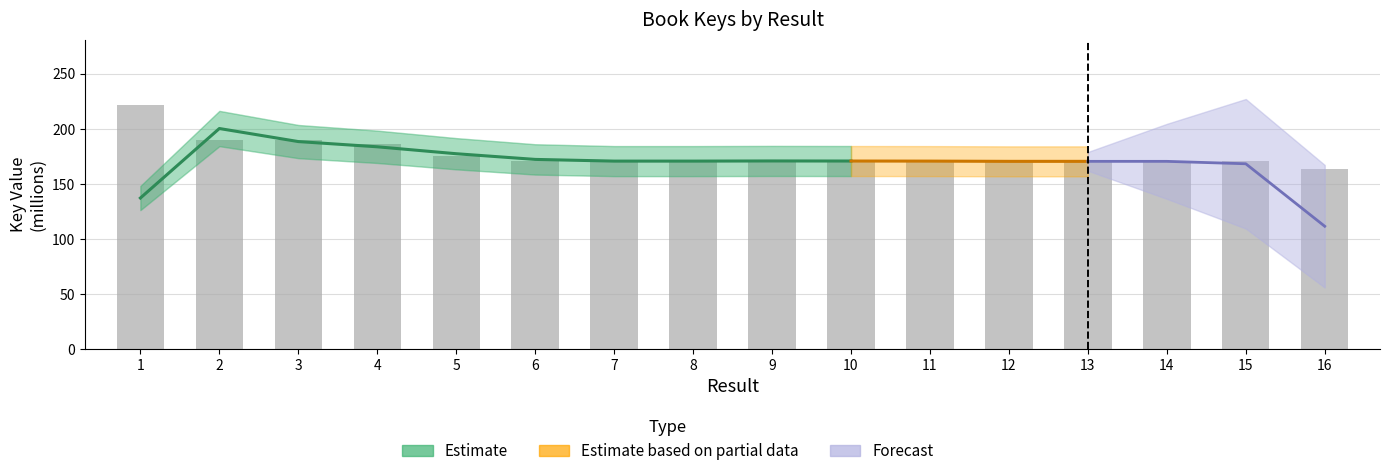

What is the approximate value at 16?

163.7